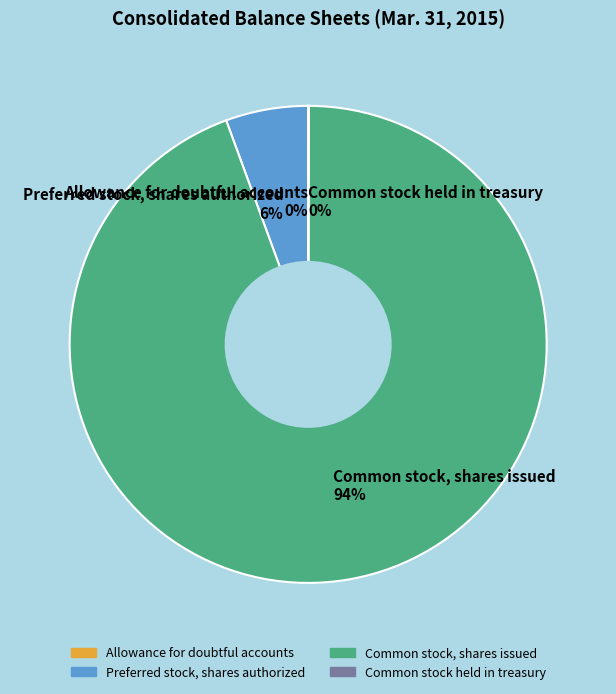

Which category has the biggest portion of the pie?

Common stock, shares issued